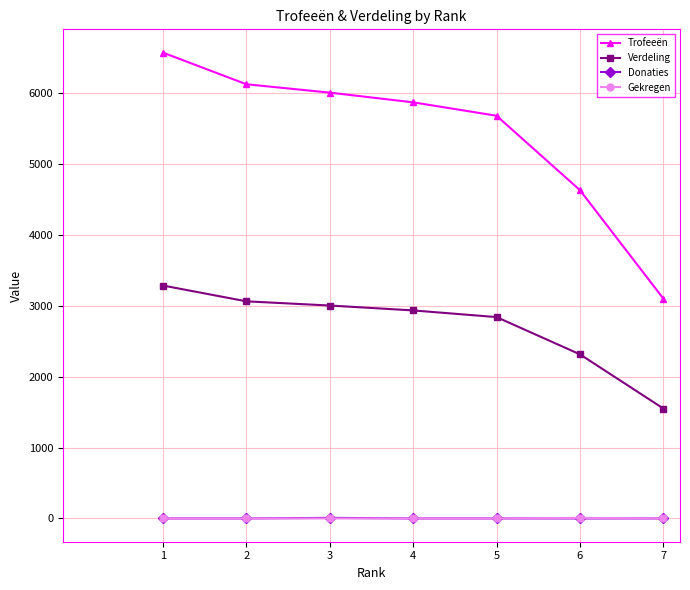

At how many categories does at least one series exceed 959?

7